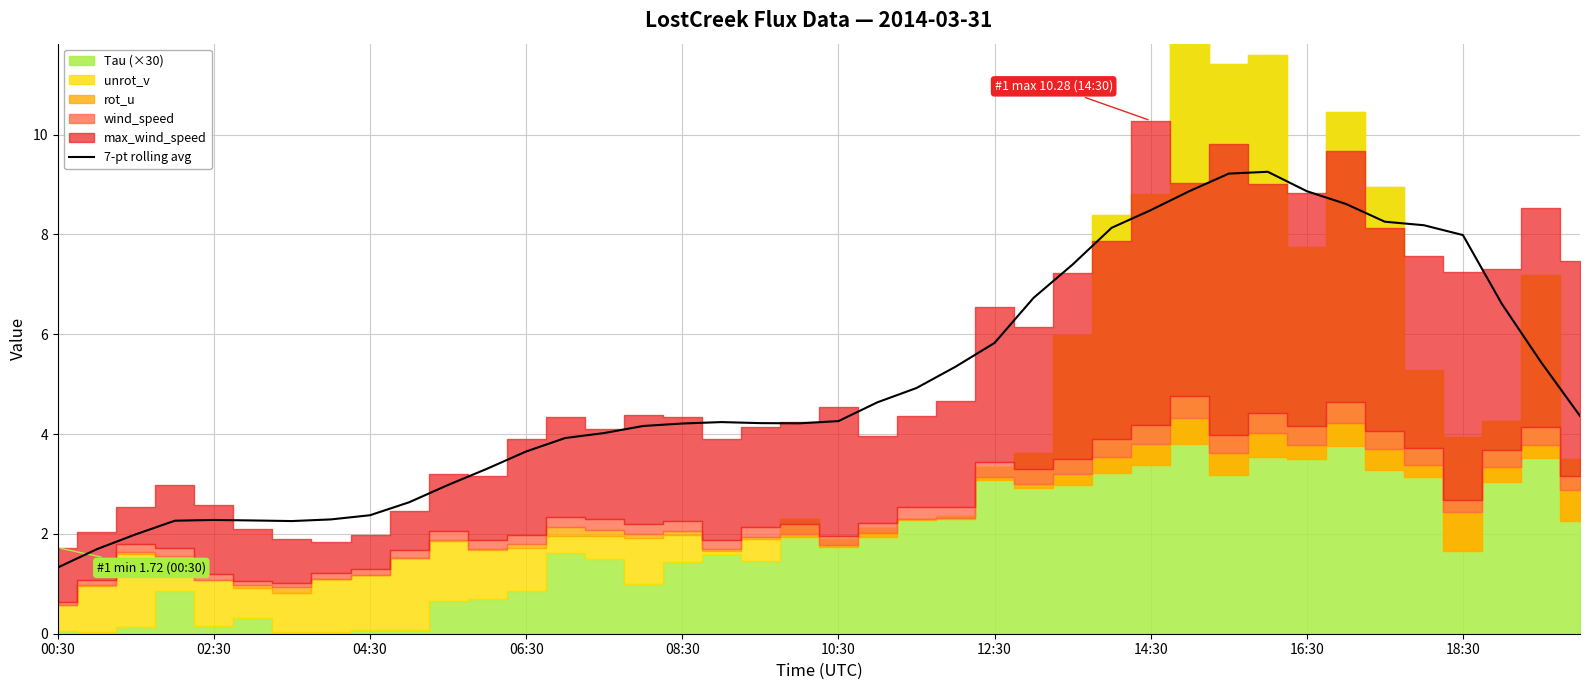

How many lines are shown in the chart?

1